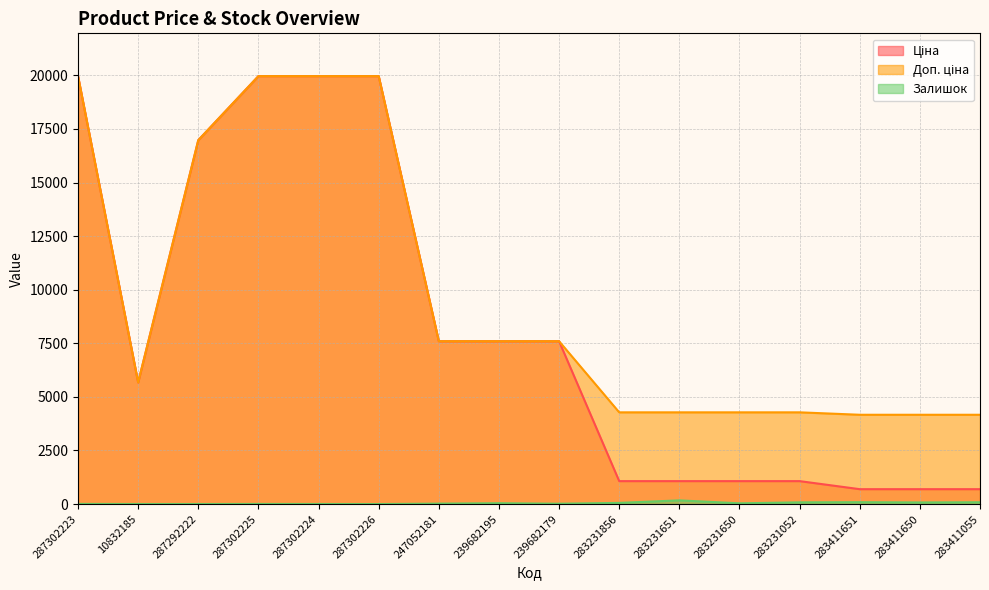

Does the chart display data point markers on the line(s)?

No